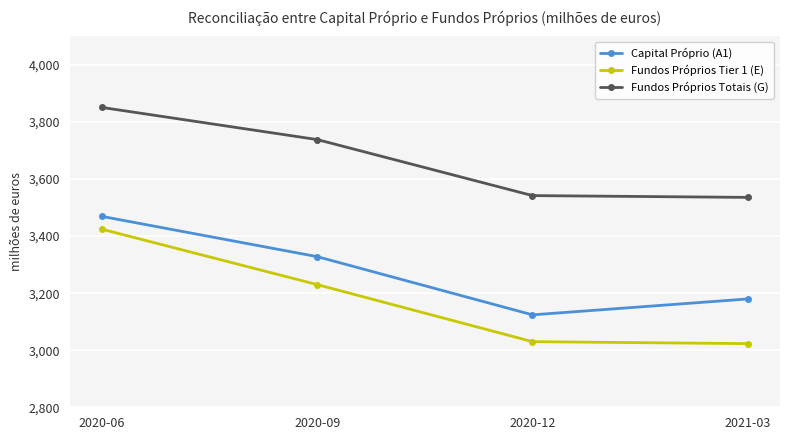

What is the difference between the Fundos Próprios Totais (G) values at 2020-12 and 2021-03?

6.2